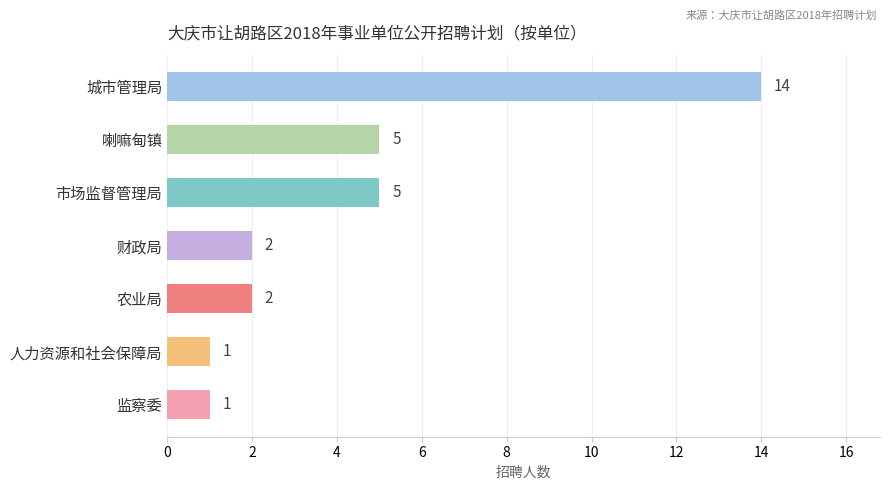

What is the greatest value displayed?

14